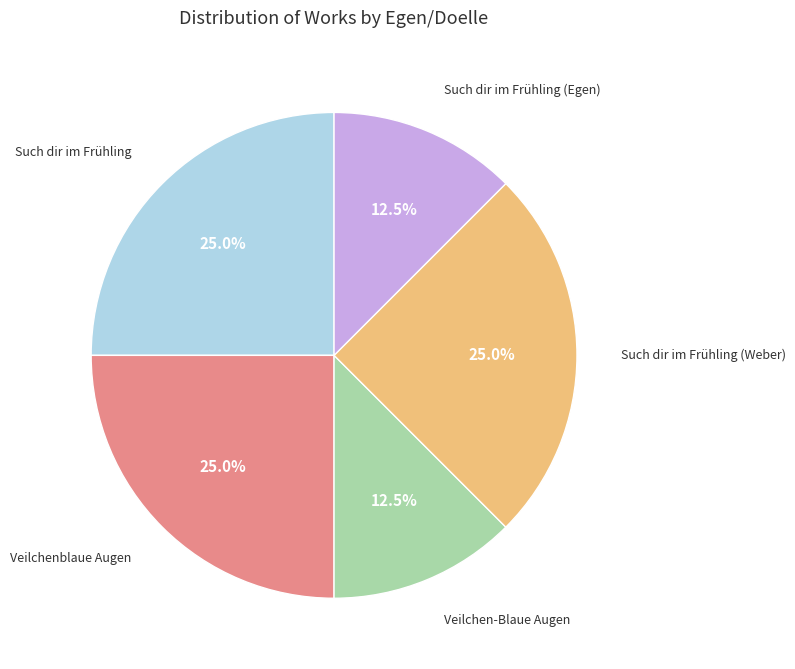

Does any single category account for the majority?

No